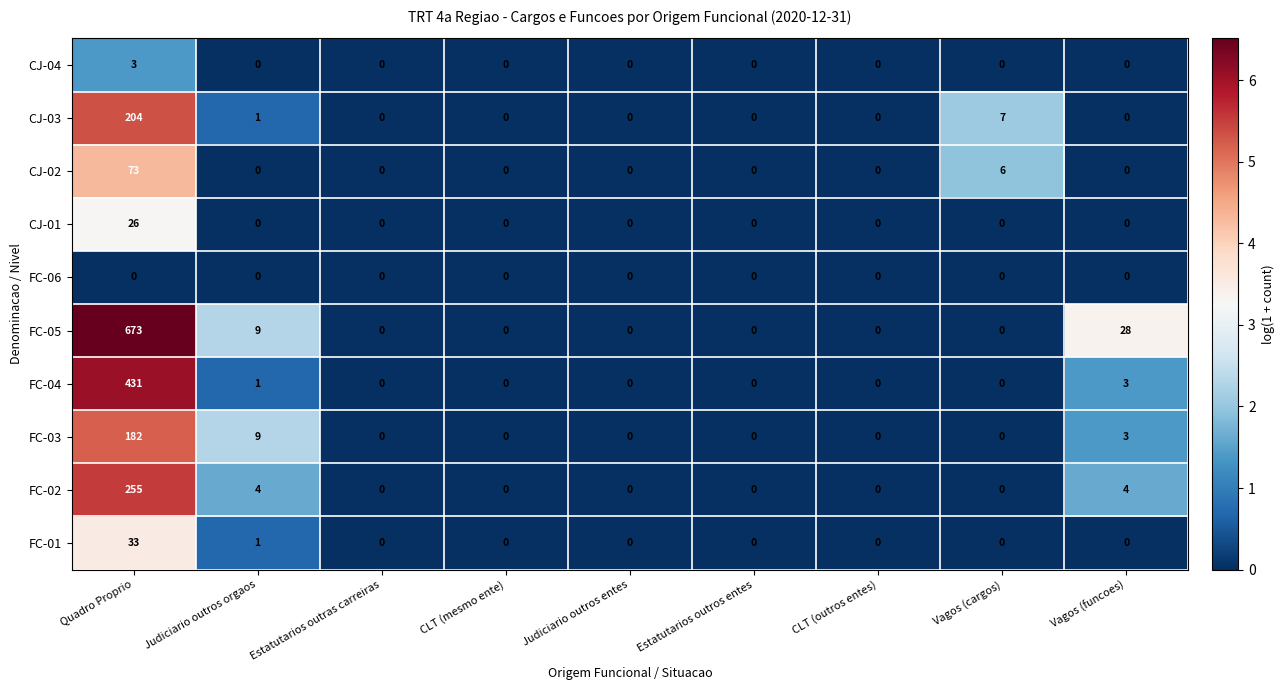

At which category does the chart reach its peak across all series?

Quadro Proprio